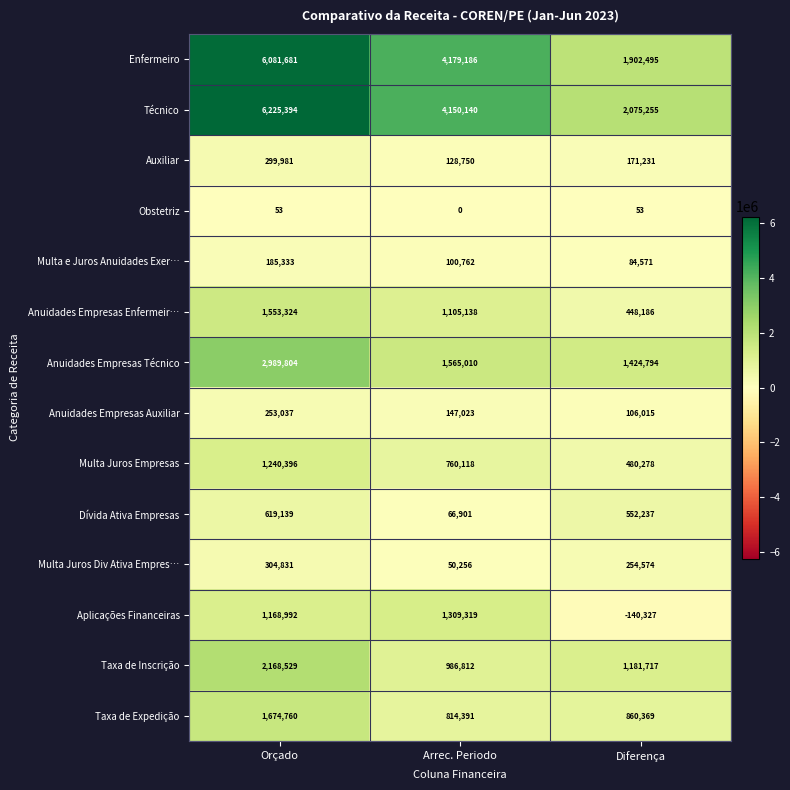

At Arrec. Periodo, list the series in order from largest to smallest.

Enfermeiro, Técnico, Anuidades Empresas Técnico, Aplicações Financeiras, Anuidades Empresas Enfermeir…, Taxa de Inscrição, Taxa de Expedição, Multa Juros Empresas, Anuidades Empresas Auxiliar, Auxiliar, Multa e Juros Anuidades Exer…, Dívida Ativa Empresas, Multa Juros Div Ativa Empres…, Obstetriz